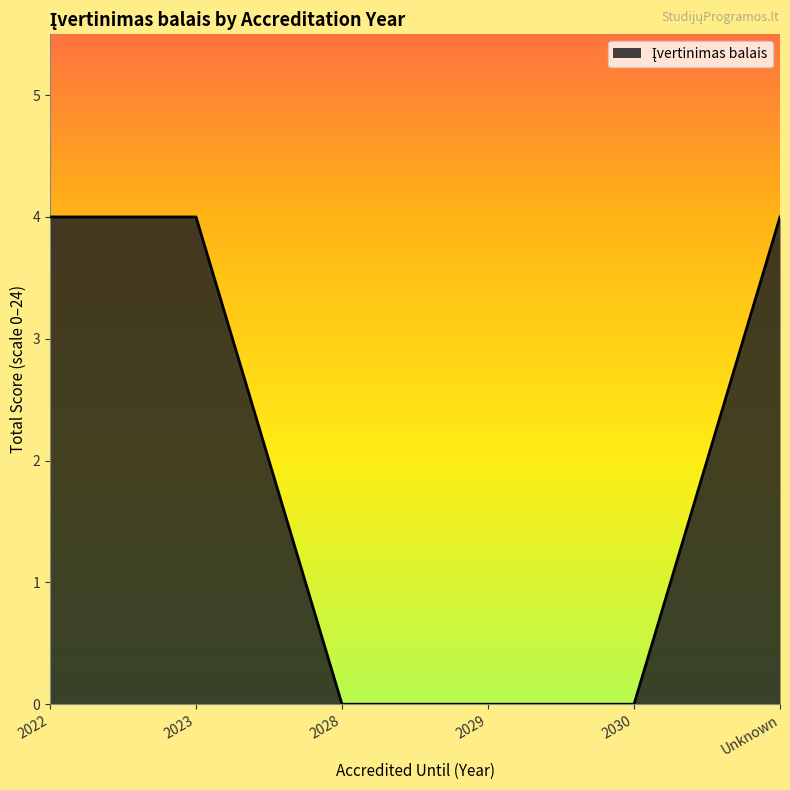

The chart shows a value of 4 at Unknown. True or false?

True